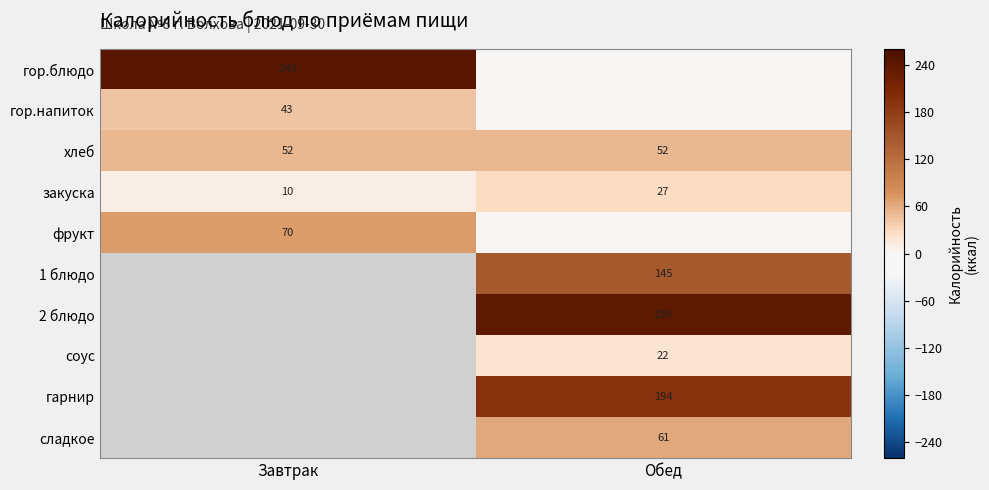

At which category is the sum across all series the highest?

Обед